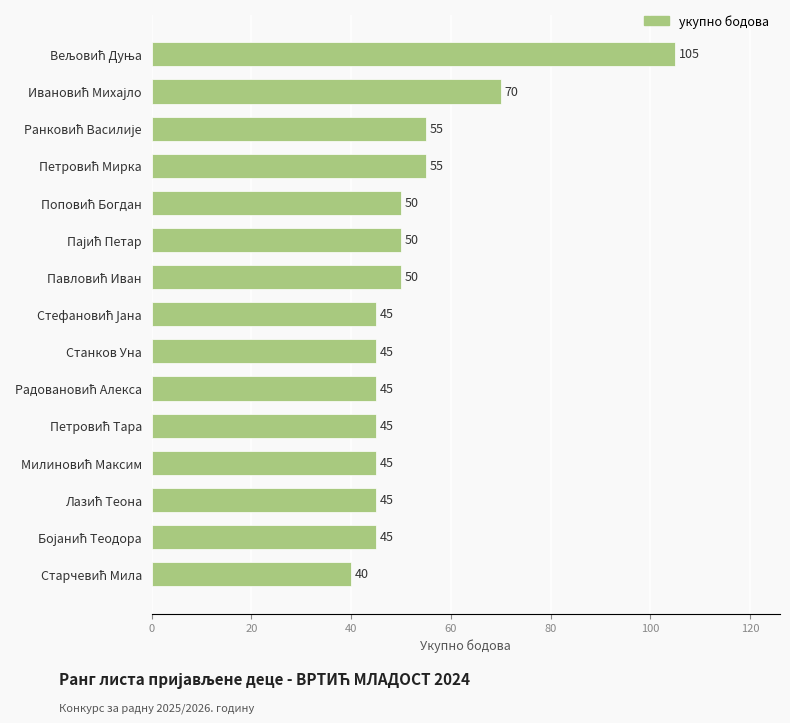

Are the bars horizontal?

Yes